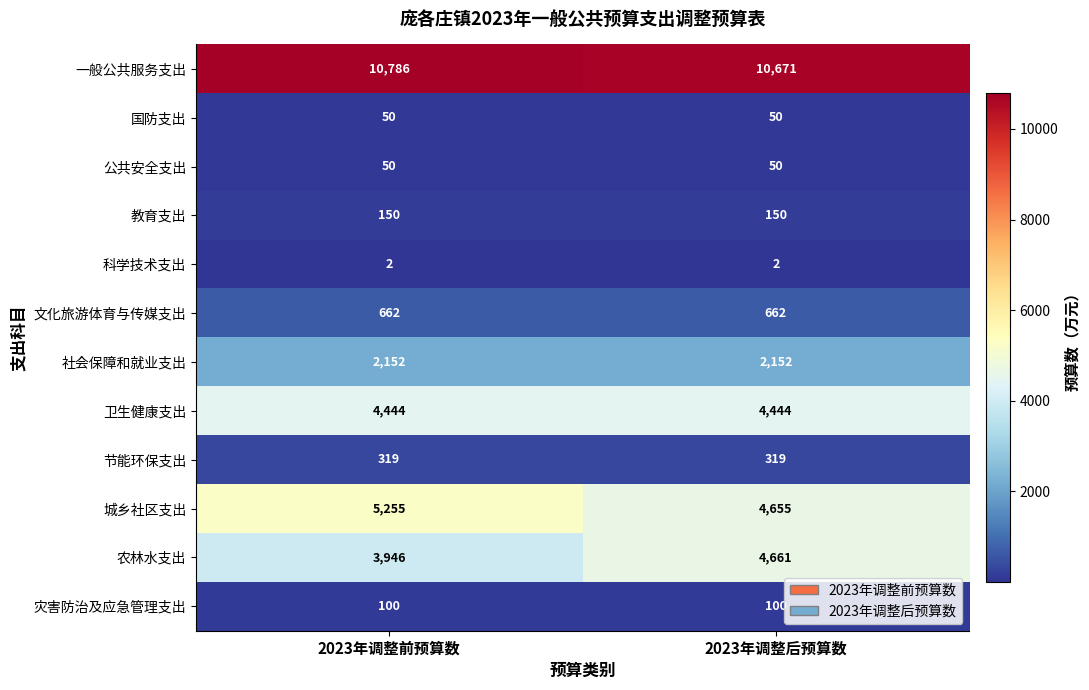

Reading right to left, list all the values displayed in this chart.

一般公共服务支出: 2023年调整后预算数=10671	2023年调整前预算数=10786
国防支出: 2023年调整后预算数=50	2023年调整前预算数=50
公共安全支出: 2023年调整后预算数=50	2023年调整前预算数=50
教育支出: 2023年调整后预算数=150	2023年调整前预算数=150
科学技术支出: 2023年调整后预算数=2	2023年调整前预算数=2
文化旅游体育与传媒支出: 2023年调整后预算数=662	2023年调整前预算数=662
社会保障和就业支出: 2023年调整后预算数=2152	2023年调整前预算数=2152
卫生健康支出: 2023年调整后预算数=4444	2023年调整前预算数=4444
节能环保支出: 2023年调整后预算数=319	2023年调整前预算数=319
城乡社区支出: 2023年调整后预算数=4655	2023年调整前预算数=5255
农林水支出: 2023年调整后预算数=4661	2023年调整前预算数=3946
灾害防治及应急管理支出: 2023年调整后预算数=100	2023年调整前预算数=100